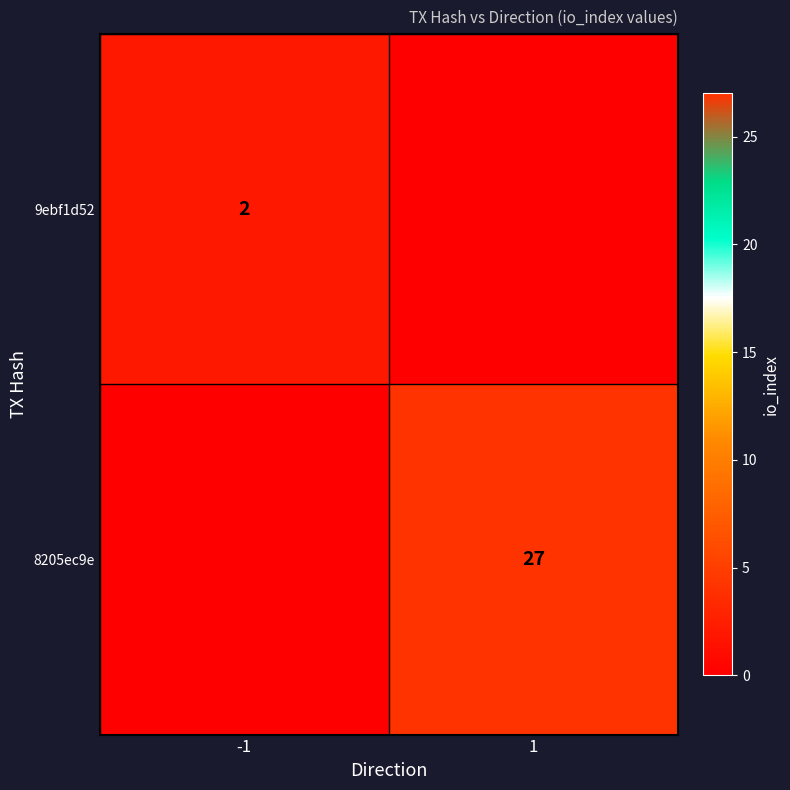

Is it true that 9ebf1d52 equals 2 at -1?

True